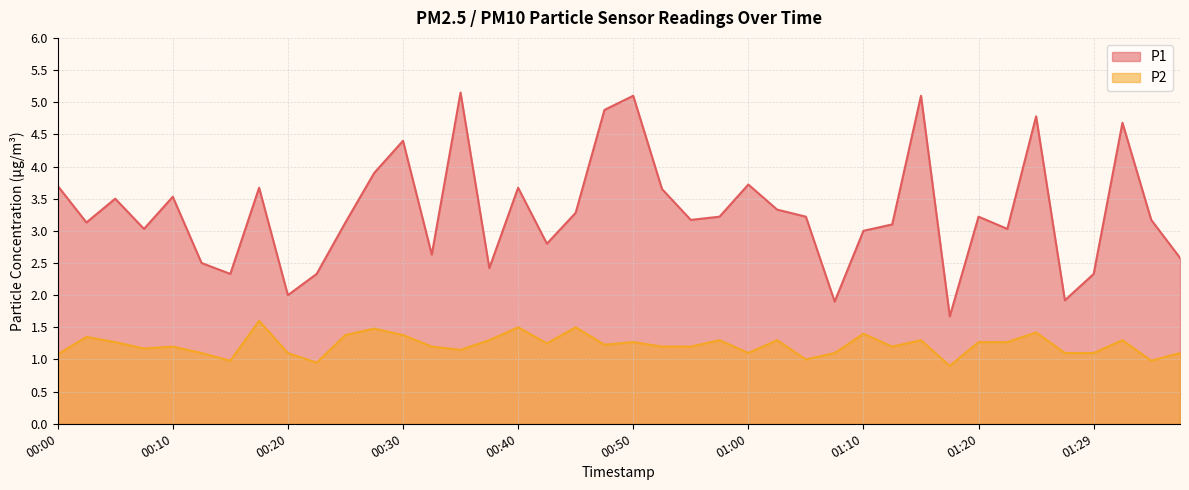

At which category does P2 reach its first local peak?

00:03